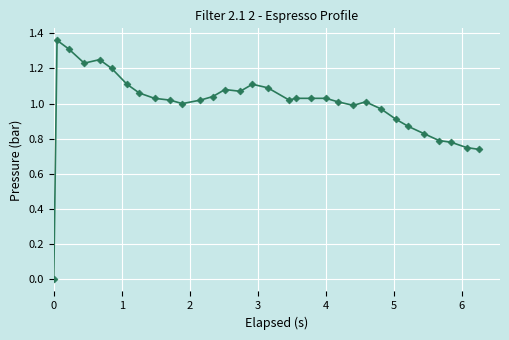

True or false: the data has more than 2 interior local peaks.

True